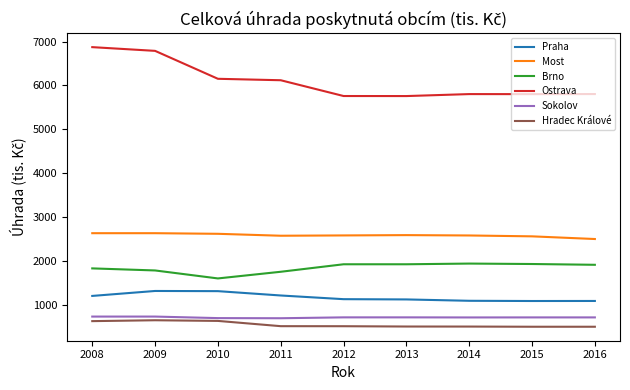

Is it true that Brno equals 1907 at 2016?

True